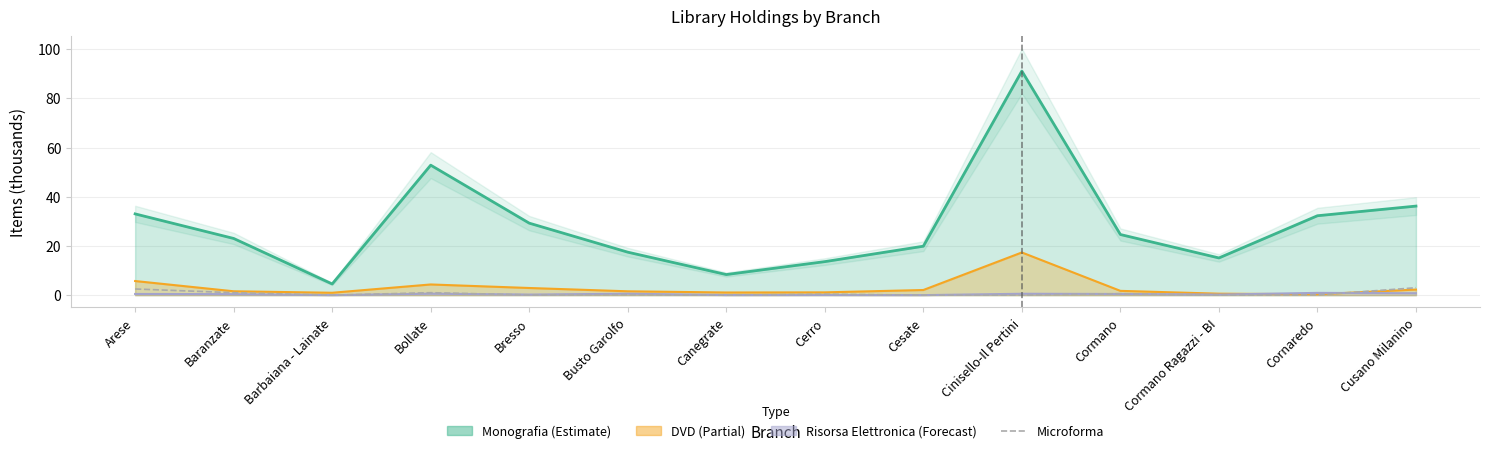

The chart shows a value of 0.0 at Canegrate. True or false?

True